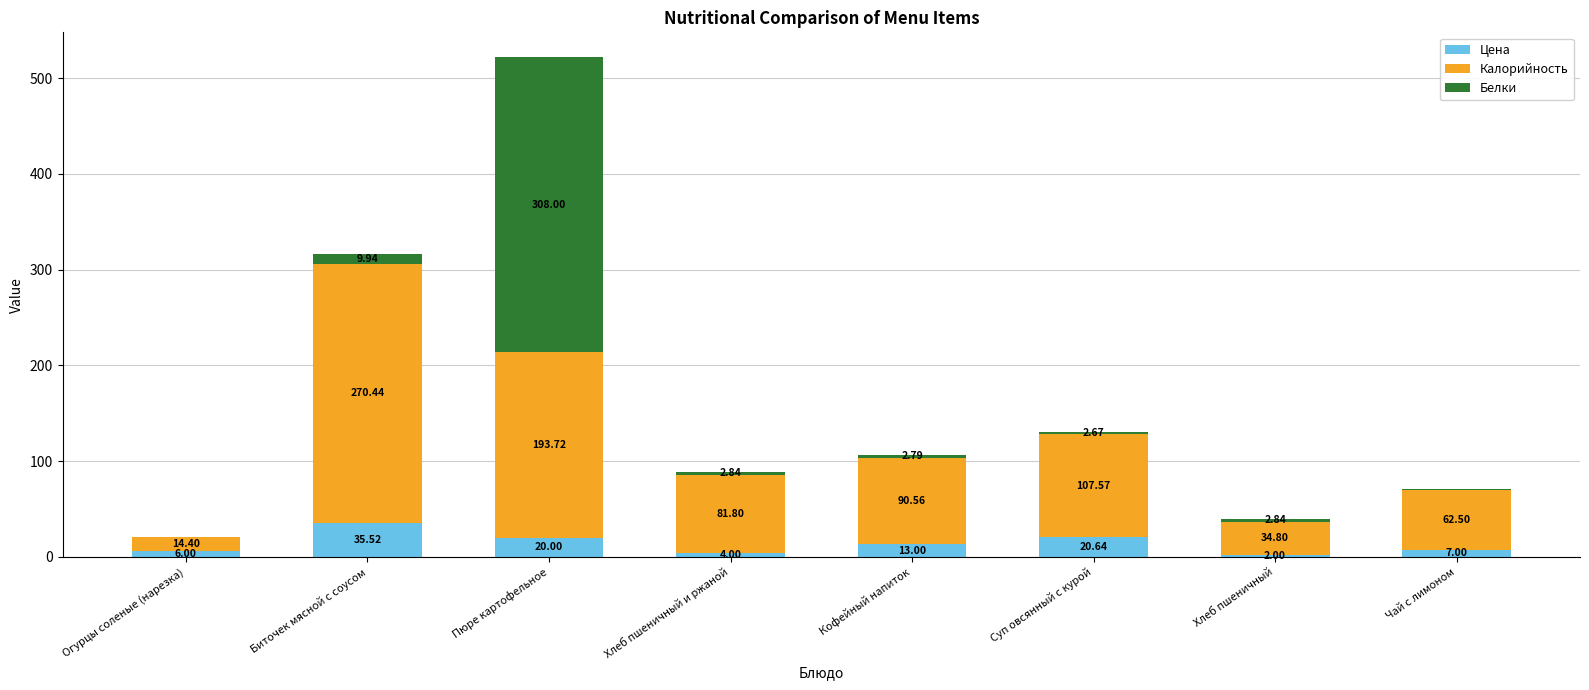

Does the chart contain stacked bars?

Yes